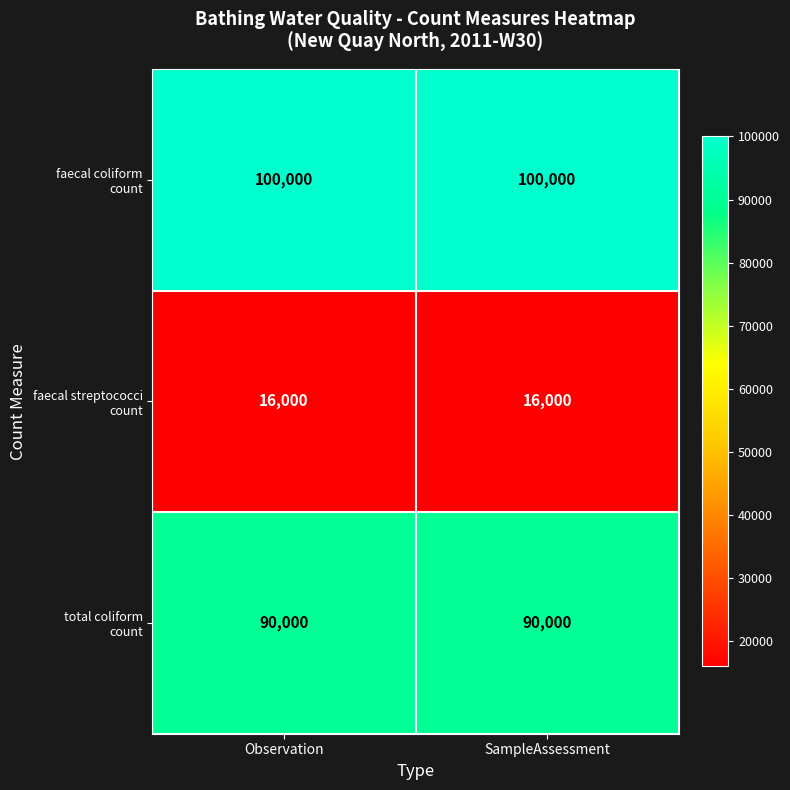

What is the maximum value shown in the chart?

100000